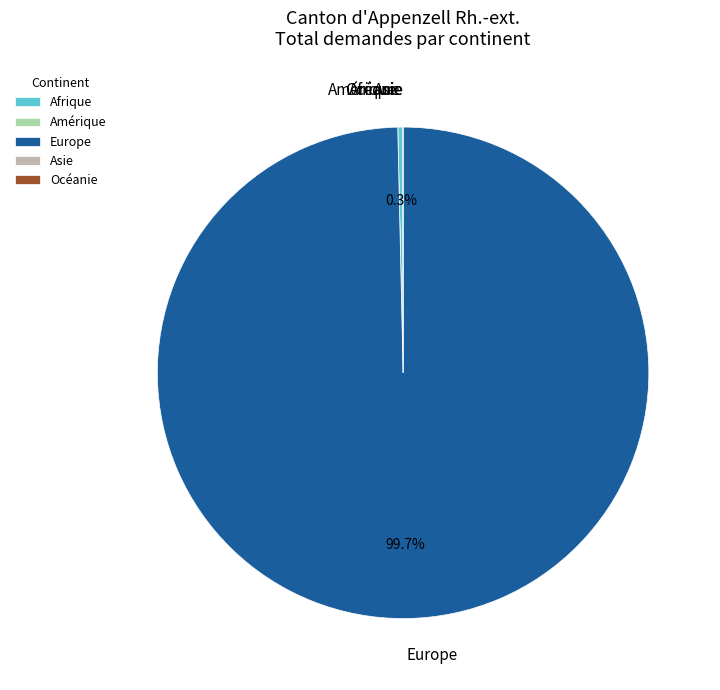

To the nearest percent, what is the difference between the largest and smallest slice percentages?

100%